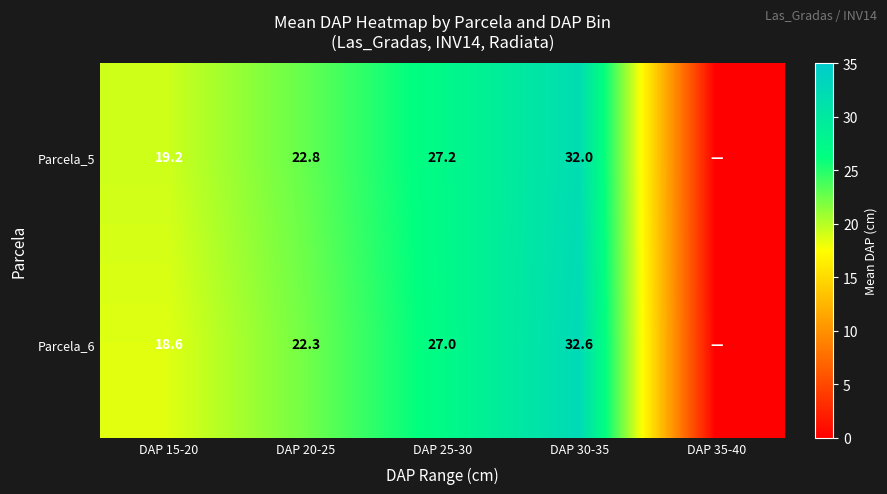

At DAP 25-30, list the series in order from smallest to largest.

Parcela_6, Parcela_5